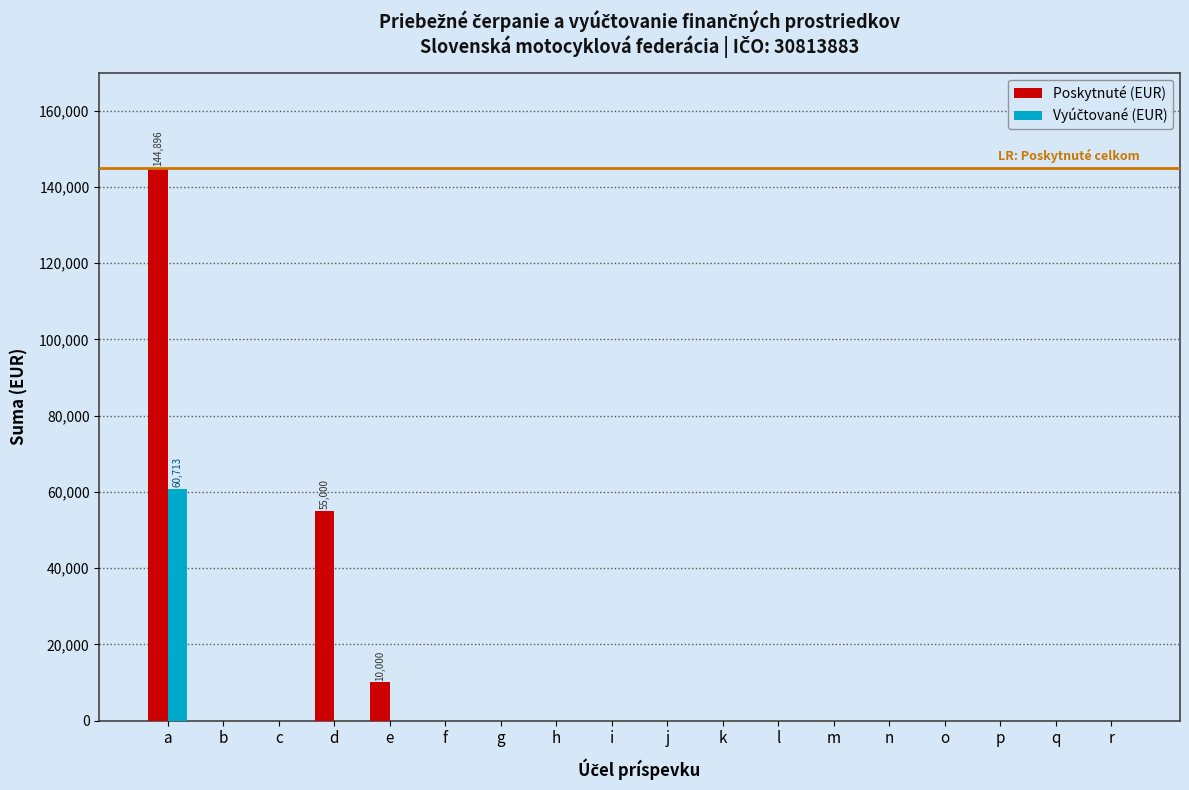

Which series has the largest total across all categories?

Poskytnuté (EUR)